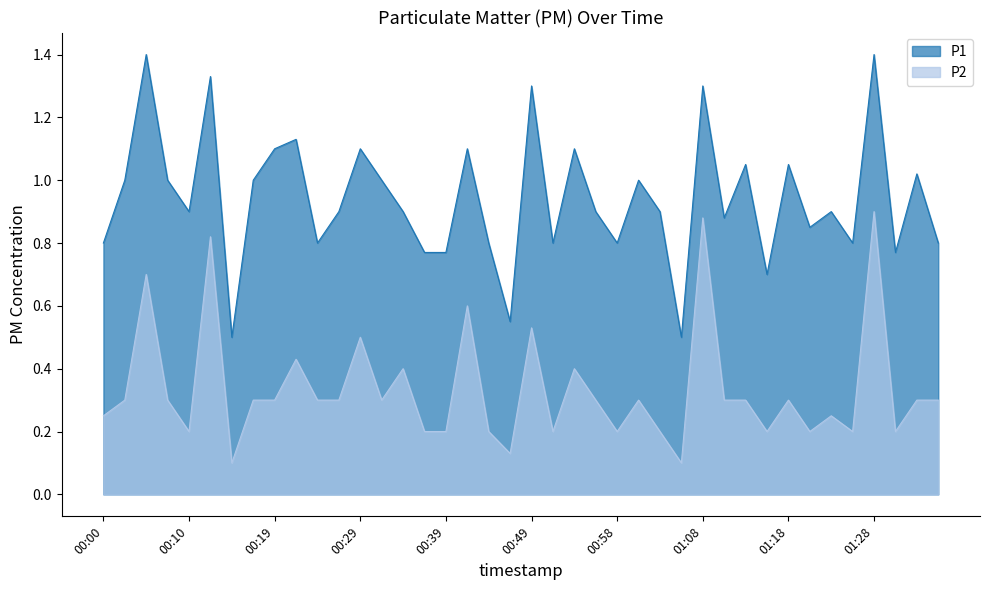

In P2, how many points are higher than both neighbors (excluding endpoints)?

13